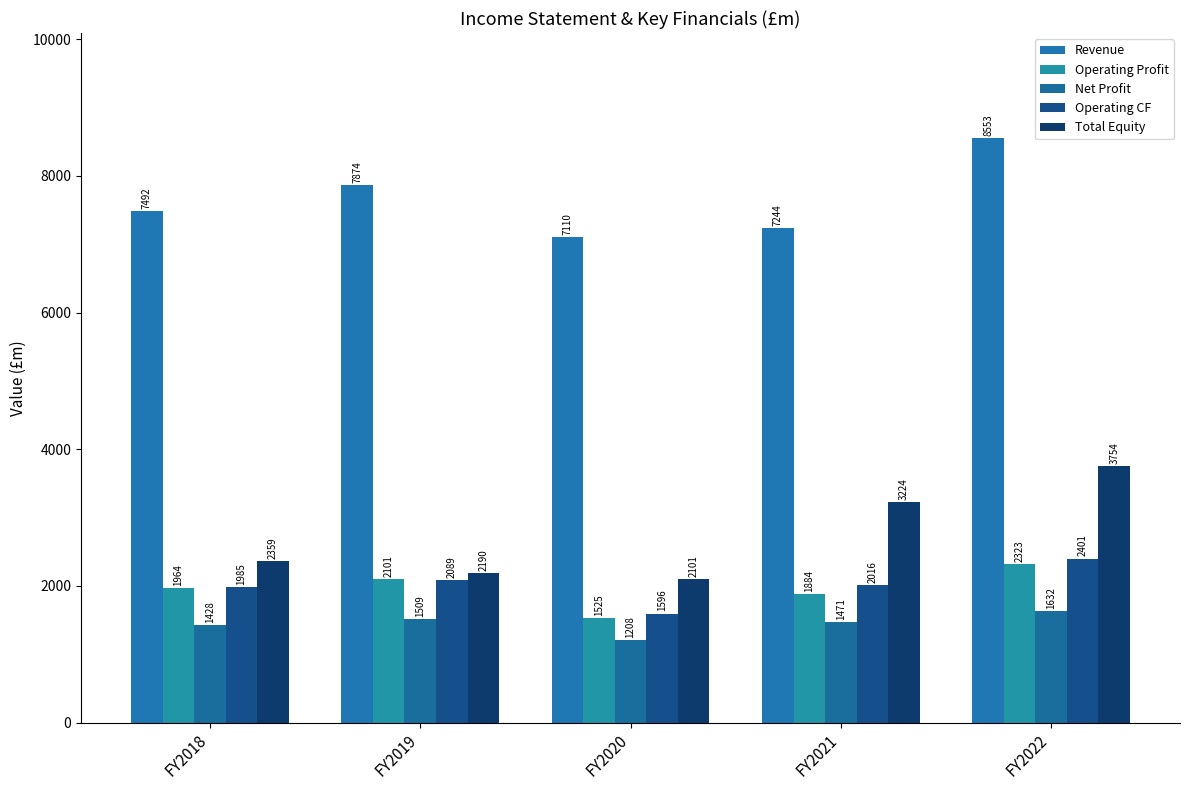

How many distinct data groups are displayed?

5